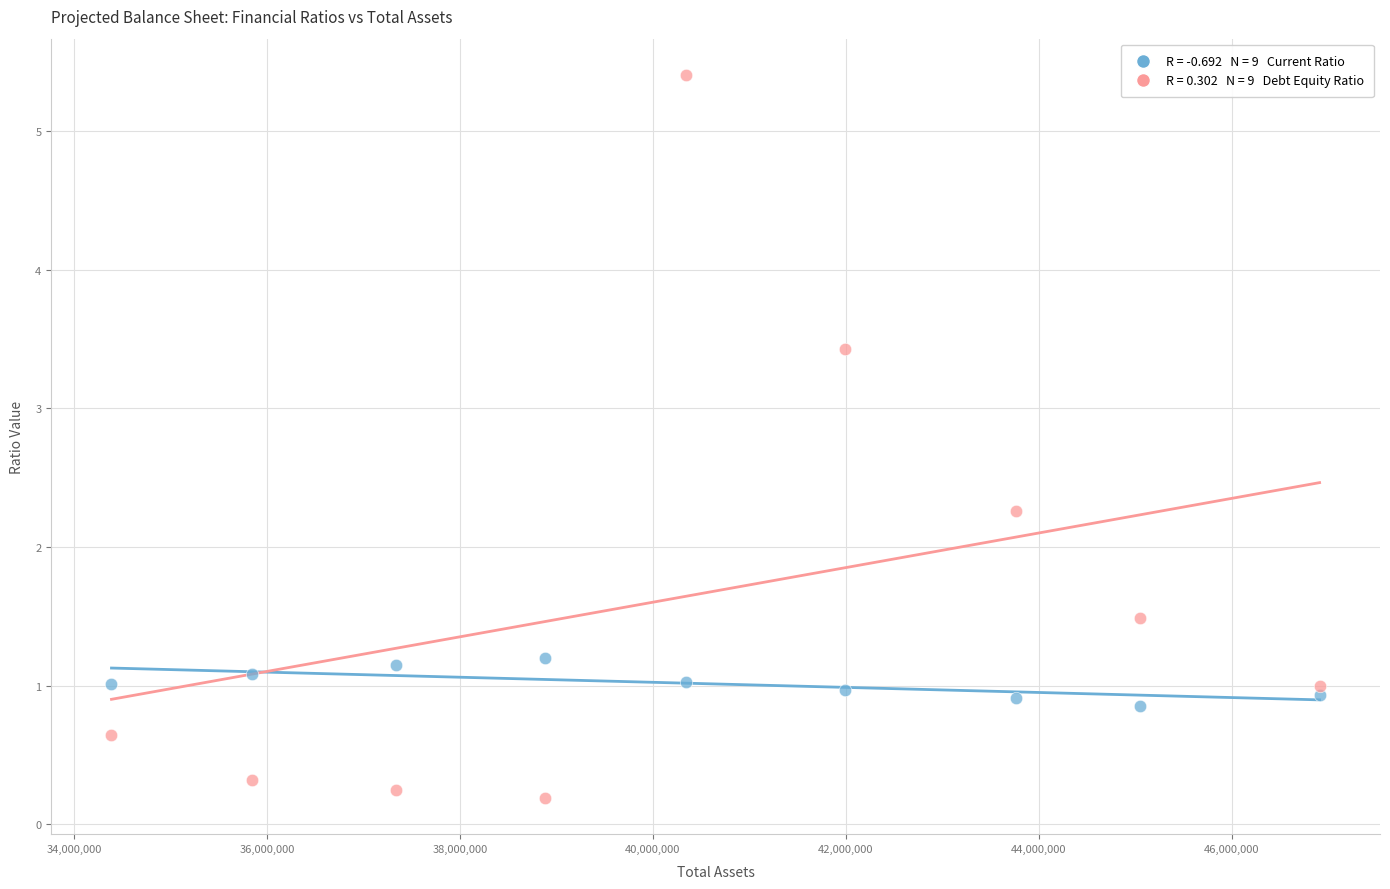

Across all data points, what is the range of X values (max minus min)?

12524909.6